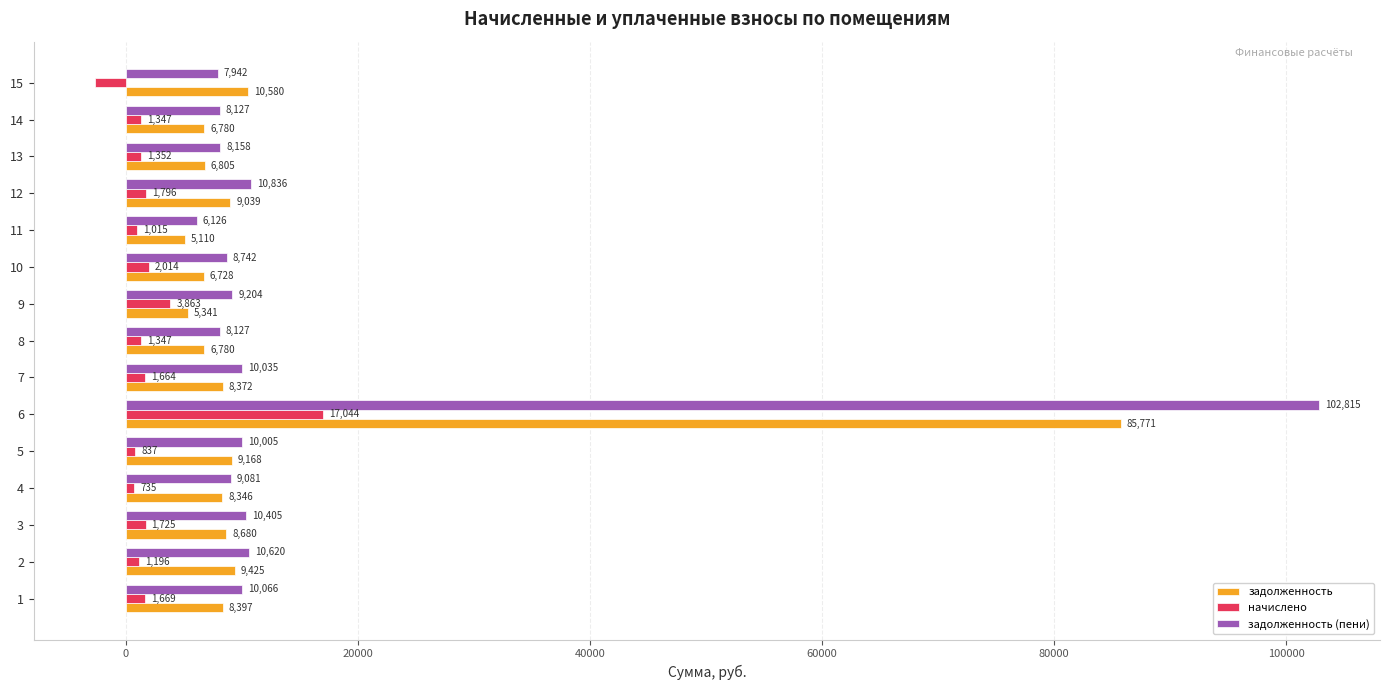

Which series has the largest total across all categories?

задолженность (пени)